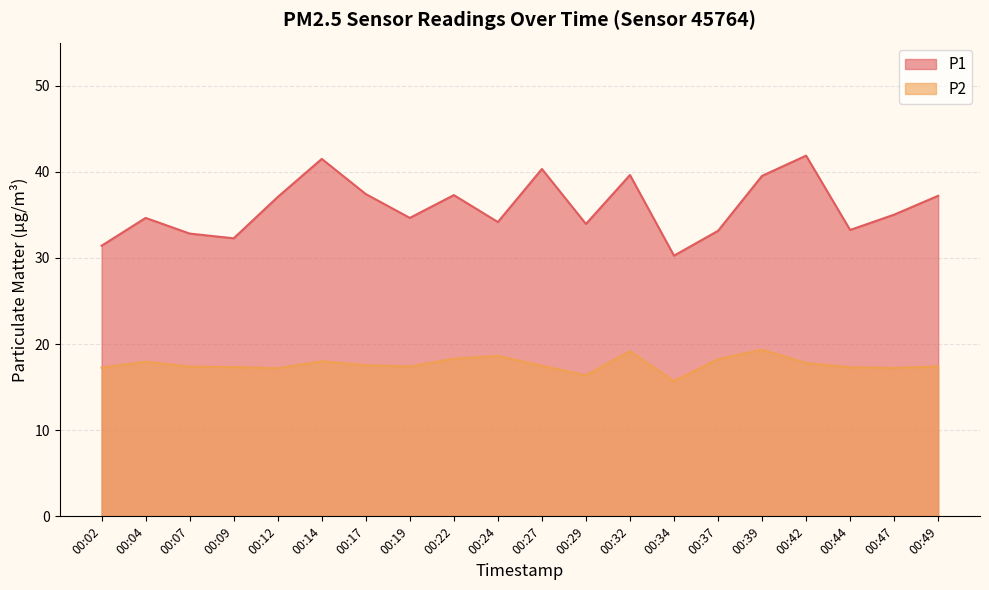

What is the average value of the P2 series?

17.7